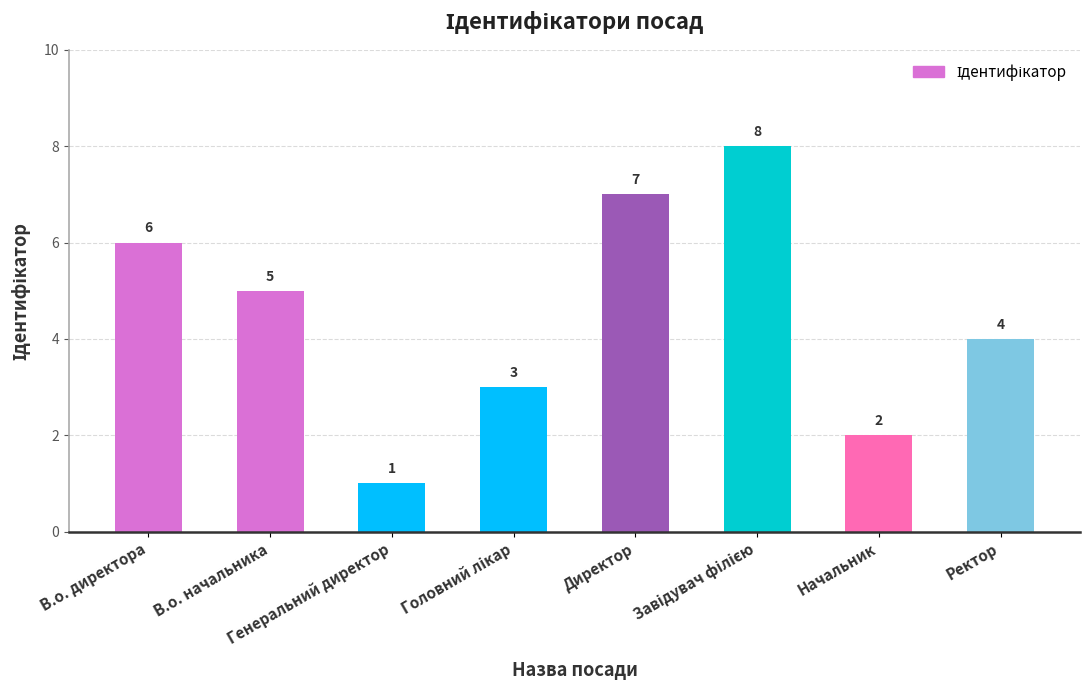

How many data points are less than 5?

4